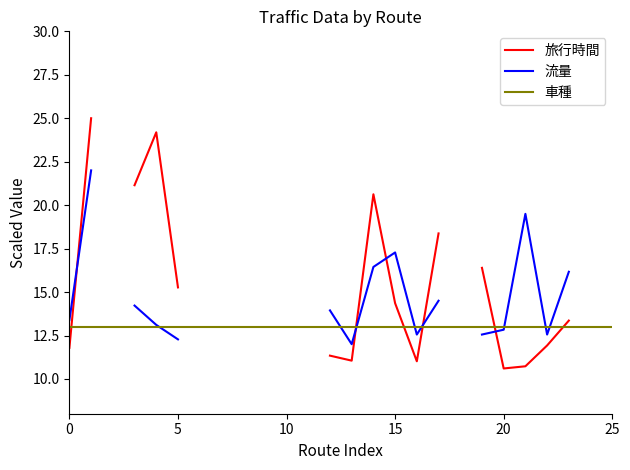

Where is the first local minimum for 流量?

13